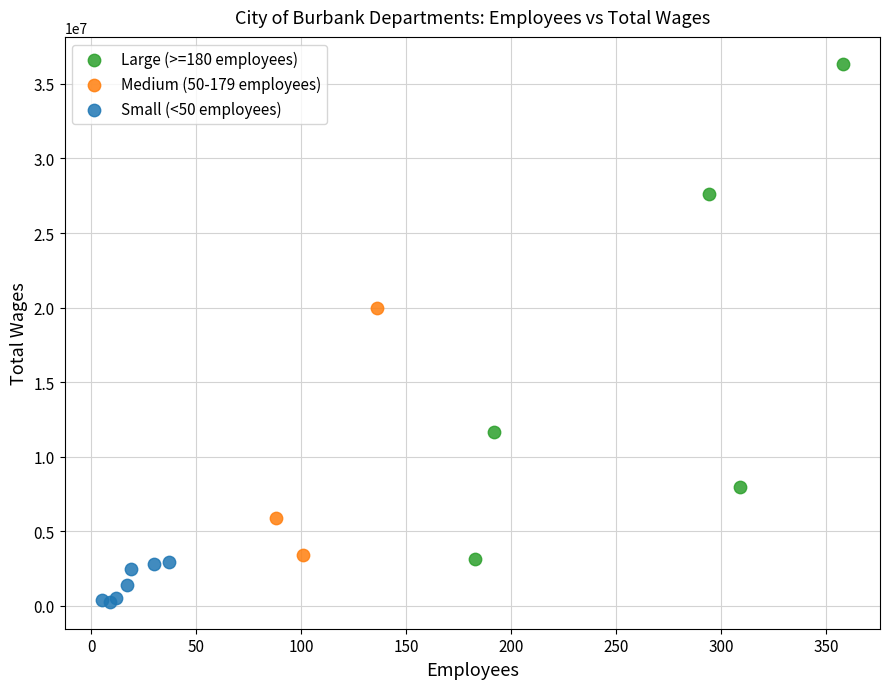

Which series reaches the minimum Y coordinate?

Small (<50 employees)